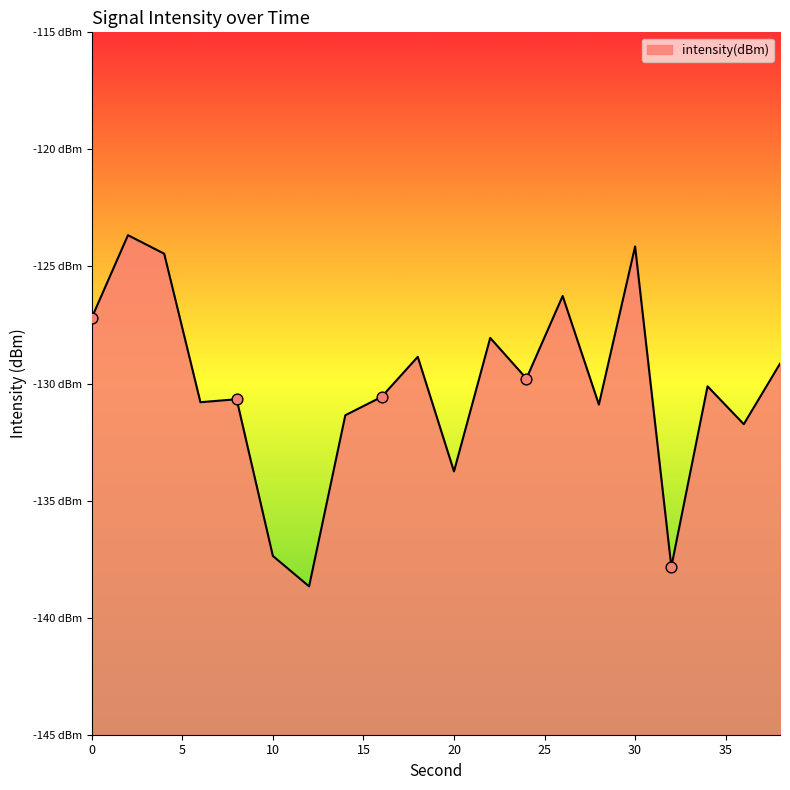

What is the change in value from 6 to 18?

+1.9